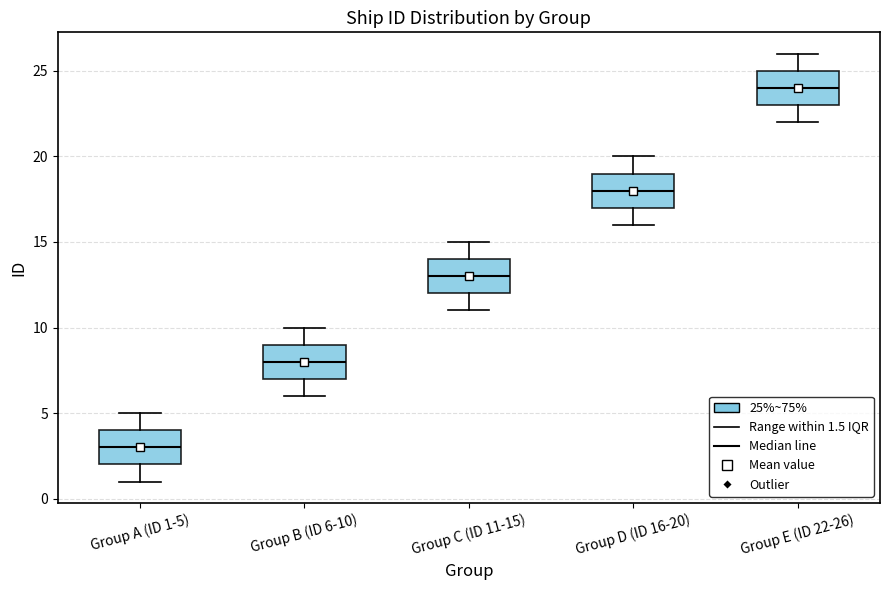

Reading left to right, transcribe this box plot: for each box, give where its median line is, the range the box spans, and where its two whiskers end, as read against the y-axis. The values are not printed on the chart, so give them approximately, as read against the axis.

Group A (ID 1-5): median 3, box 2 to 4, whiskers 1 to 5
Group B (ID 6-10): median 8, box 7 to 9, whiskers 6 to 10
Group C (ID 11-15): median 13, box 12 to 14, whiskers 11 to 15
Group D (ID 16-20): median 18, box 17 to 19, whiskers 16 to 20
Group E (ID 22-26): median 24, box 23 to 25, whiskers 22 to 26